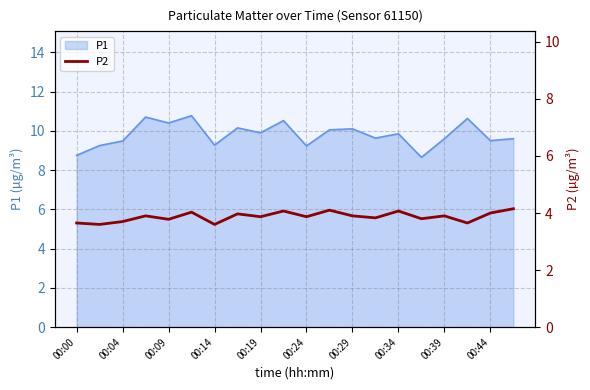

Is it true that P1 equals 14.1 at 00:14?

False